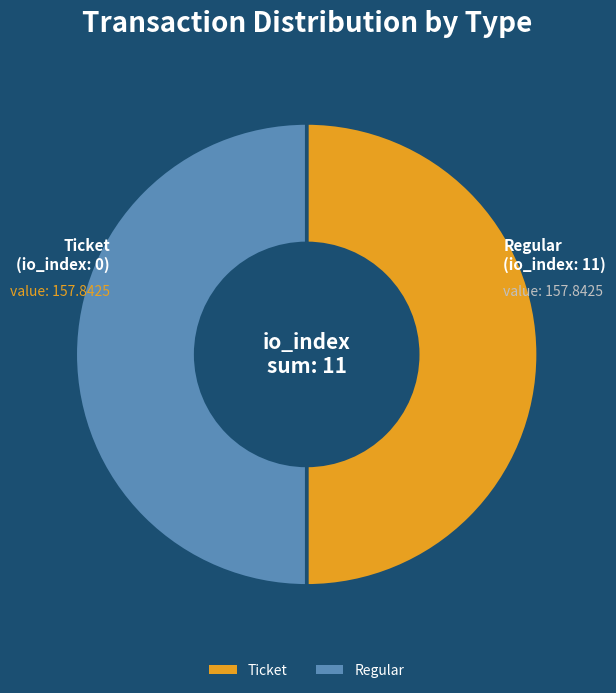

Is it true that Ticket is 64% of the pie?

False